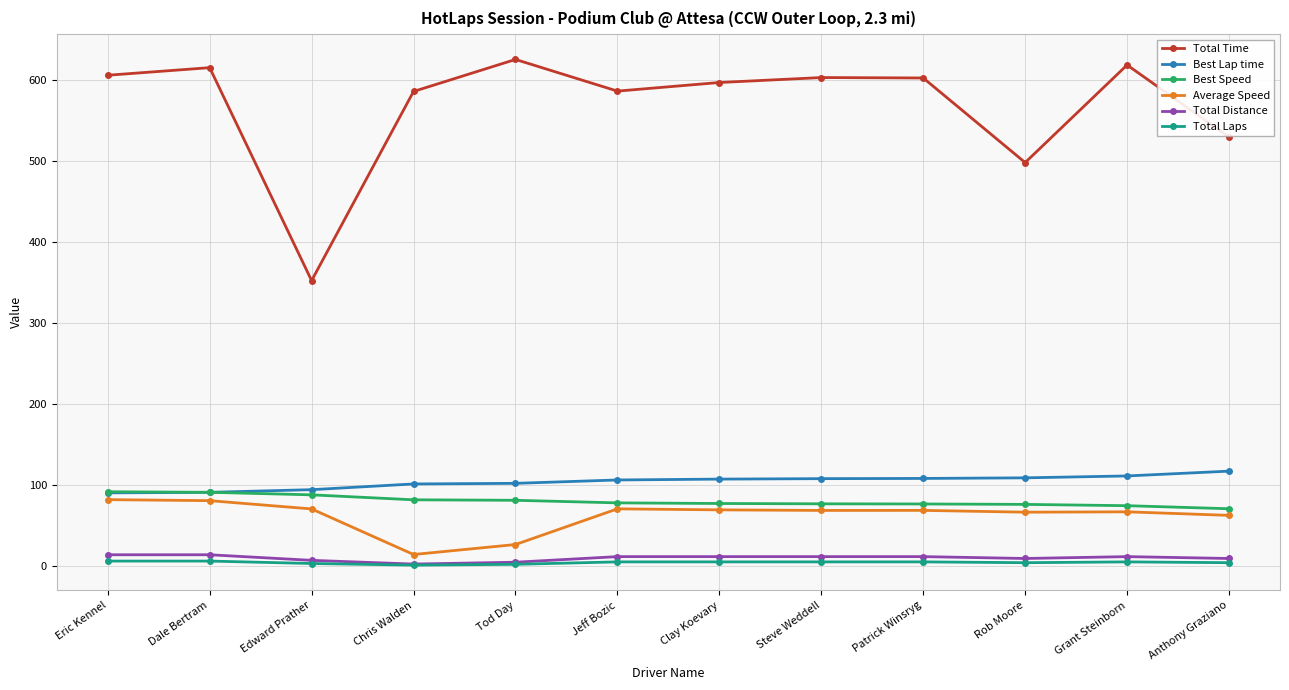

How many series are shown in this chart?

6